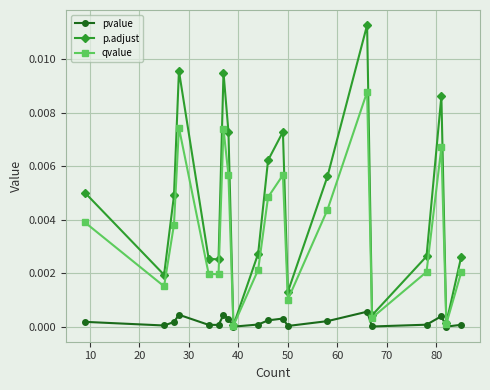

What are all the series names shown in the legend?

pvalue, p.adjust, qvalue